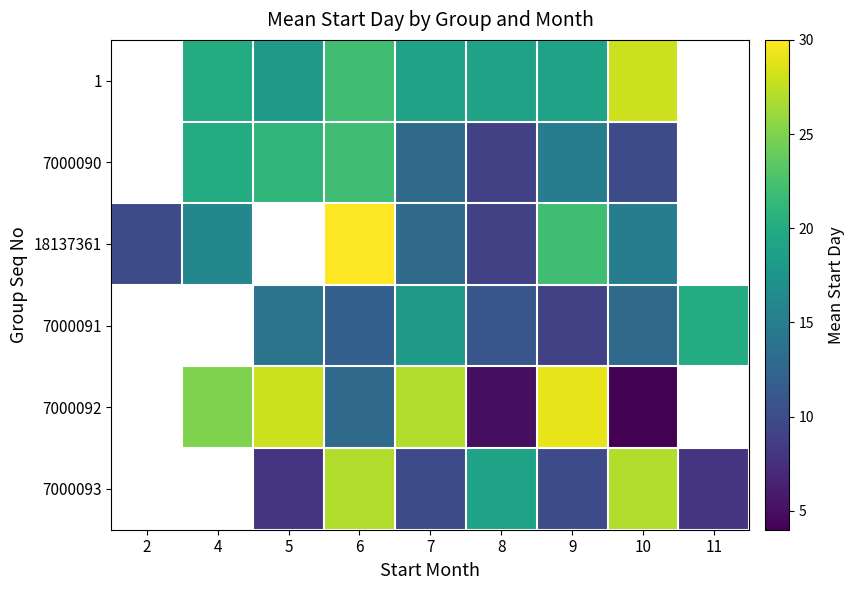

What is the minimum value shown in the chart?

4.0